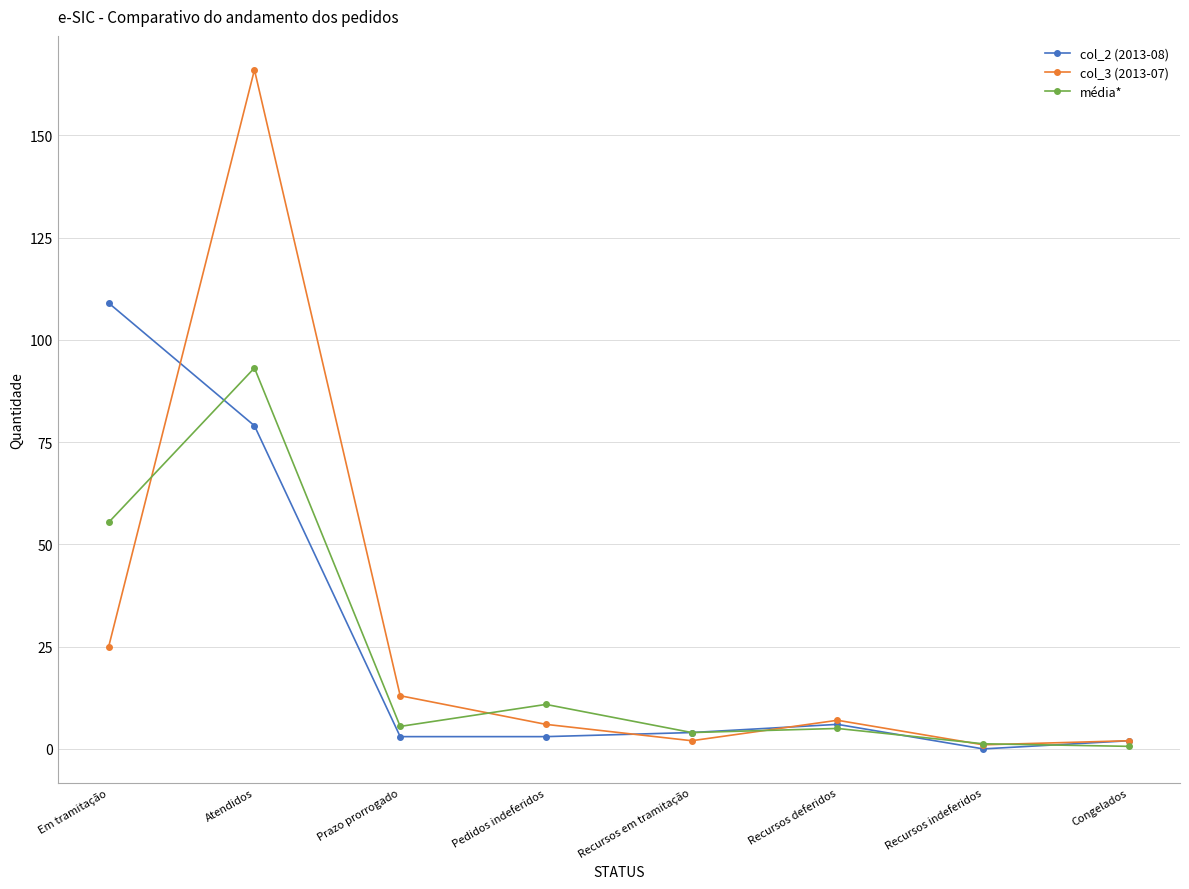

What is the difference between the second highest and second lowest values in the média* series?

54.1